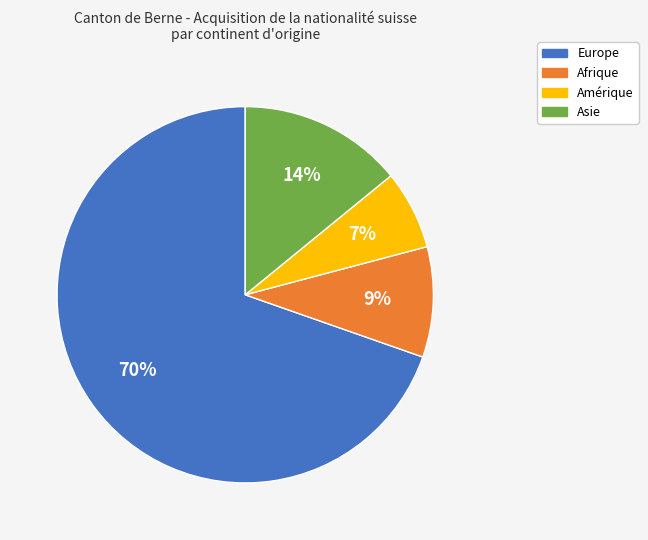

To the nearest percent, what is the difference between the largest and smallest slice percentages?

63%